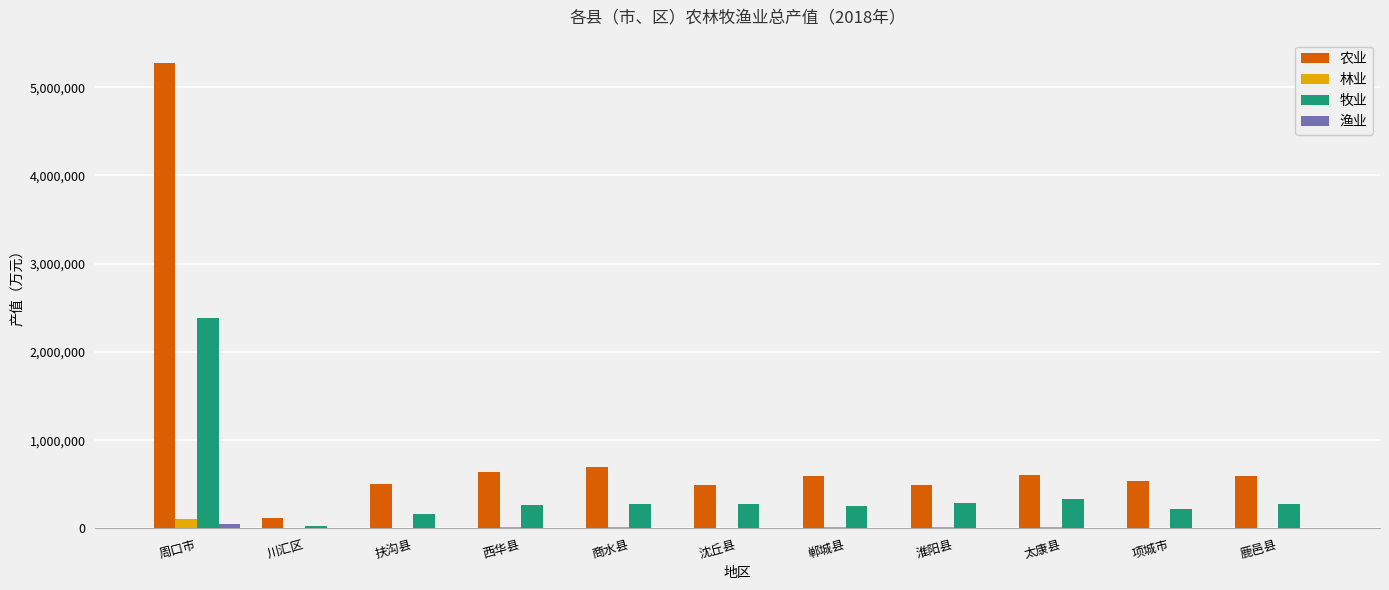

Where is 牧业 nearest to the value 1205221?

太康县